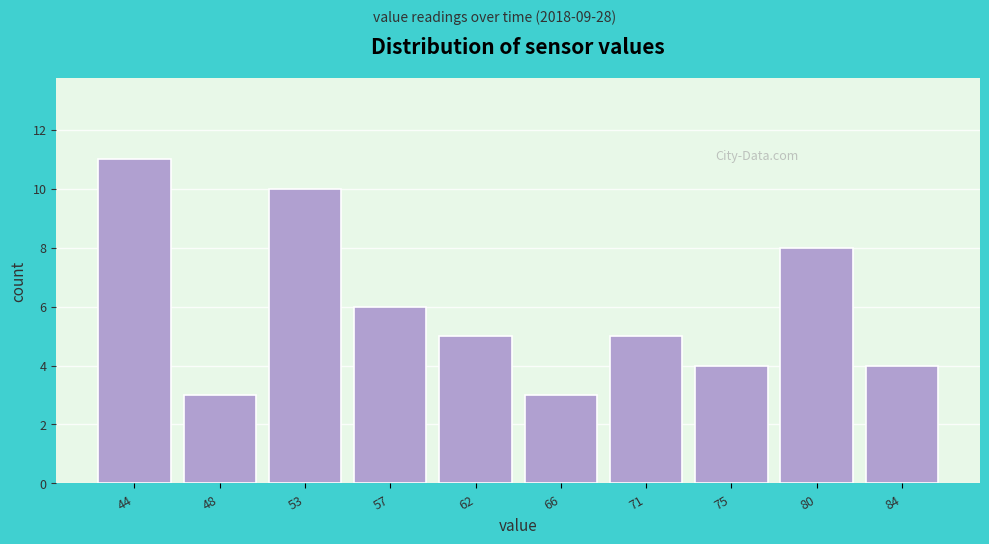

Reading right to left, transcribe all the data shown in this chart.

4	8	4	5	3	5	6	10	3	11